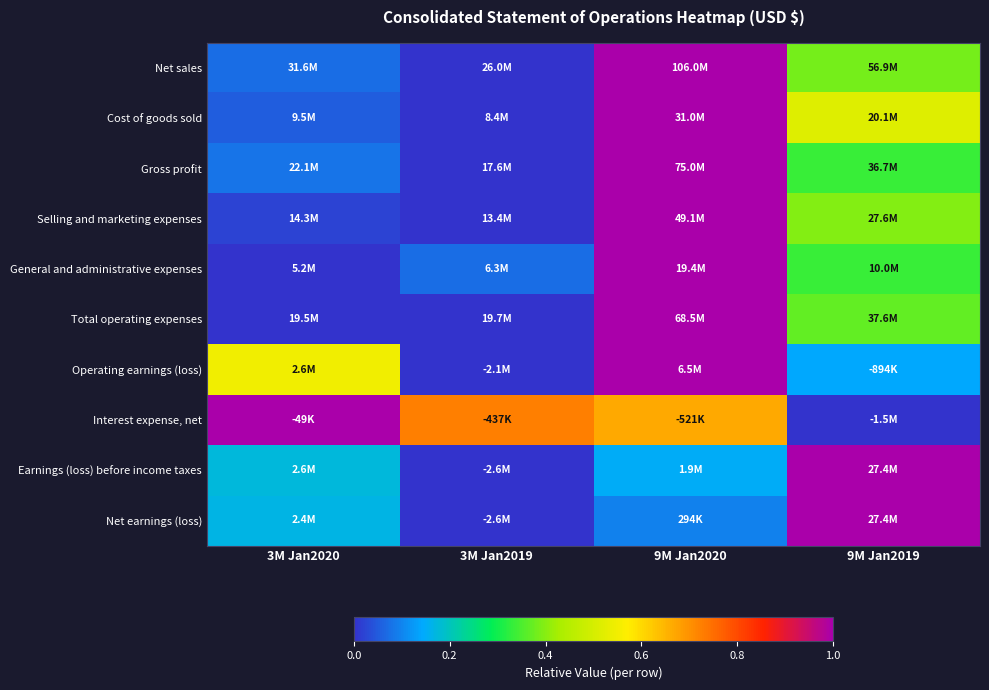

Which has a higher value, 9M Jan2019 or 3M Jan2019?

9M Jan2019